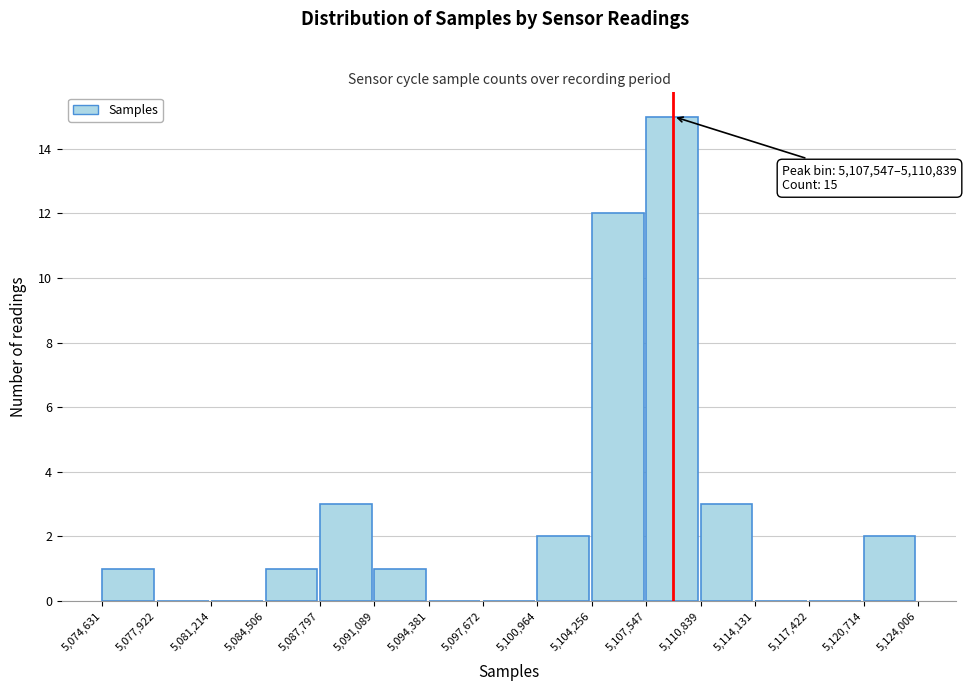

Over which range of the x-axis is the bar tallest?

5,107,547 to 5,110,839